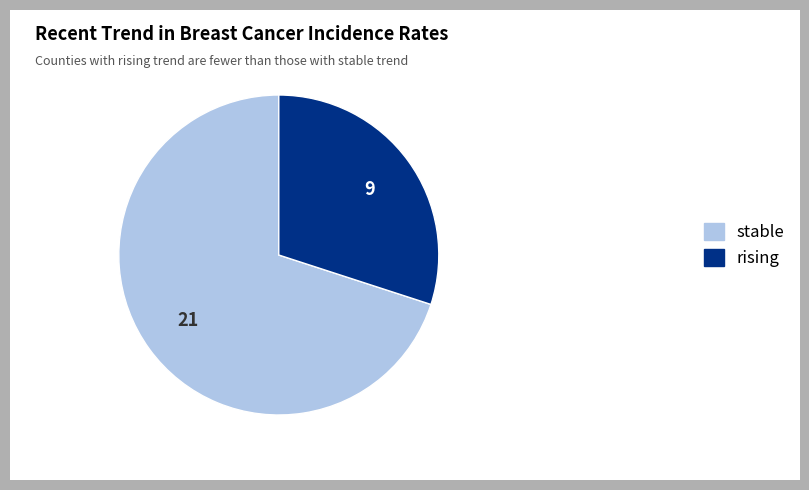

Is it true that stable is 80% of the pie?

False